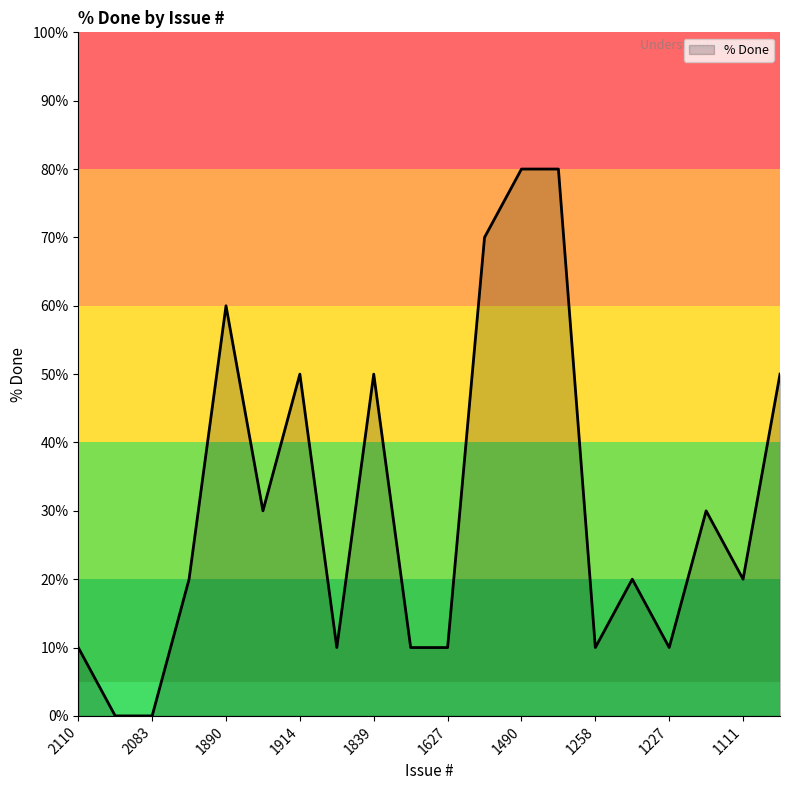

What is the difference between the maximum and minimum values?

80